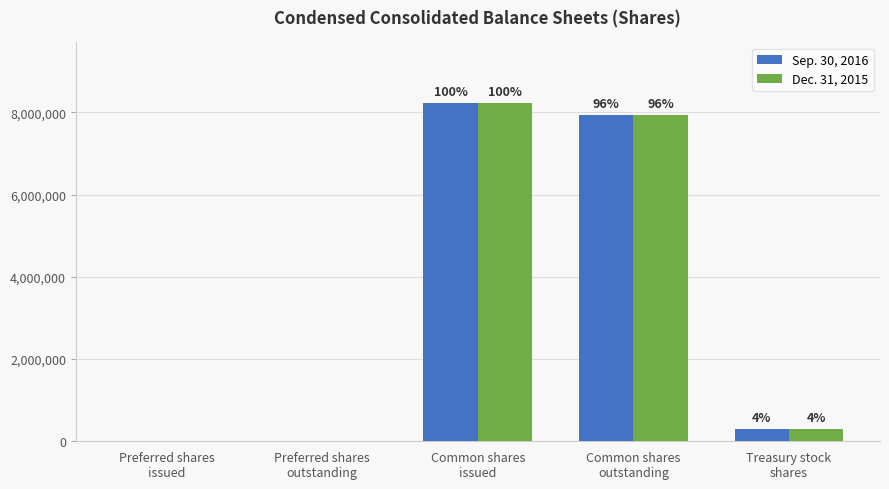

At which category is the sum across all series the highest?

Common shares
issued